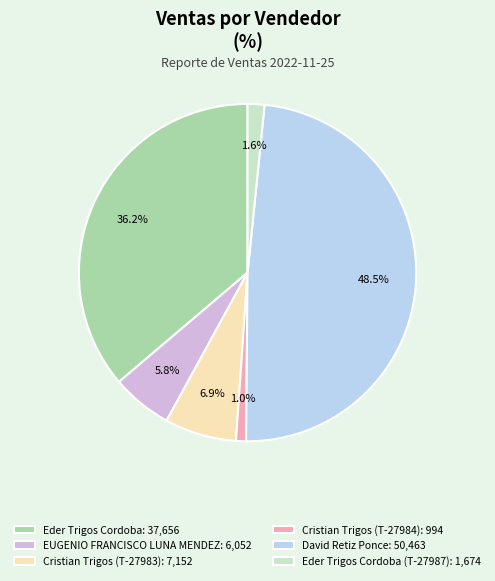

Rank the categories by value from lowest to highest.

Cristian Trigos (T-27984): 994, Eder Trigos Cordoba (T-27987): 1,674, EUGENIO FRANCISCO LUNA MENDEZ: 6,052, Cristian Trigos (T-27983): 7,152, Eder Trigos Cordoba: 37,656, David Retiz Ponce: 50,463